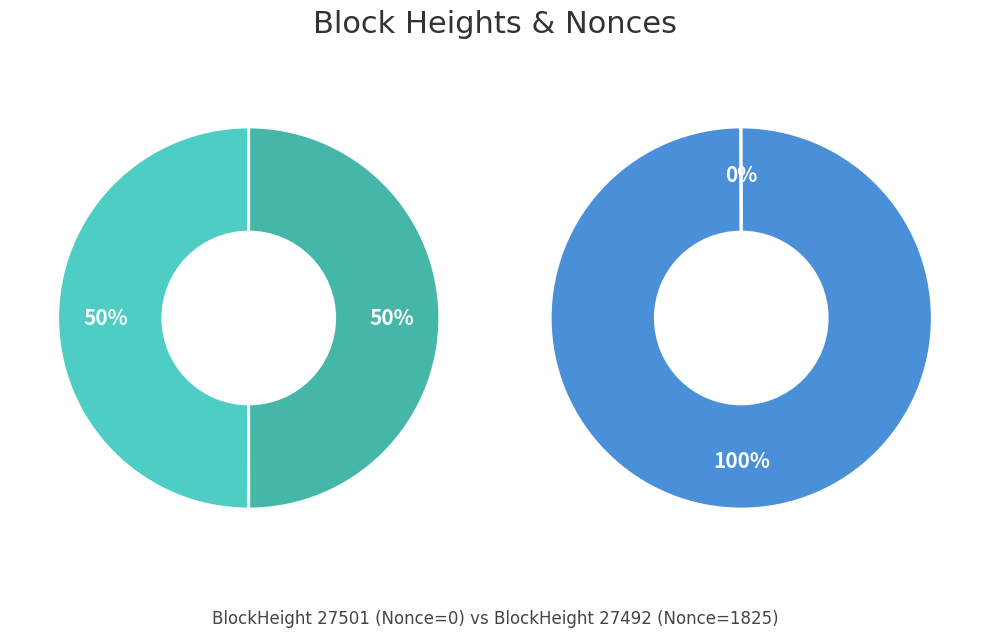

Does BlockHeight_27501 represent more than half of the total?

Yes